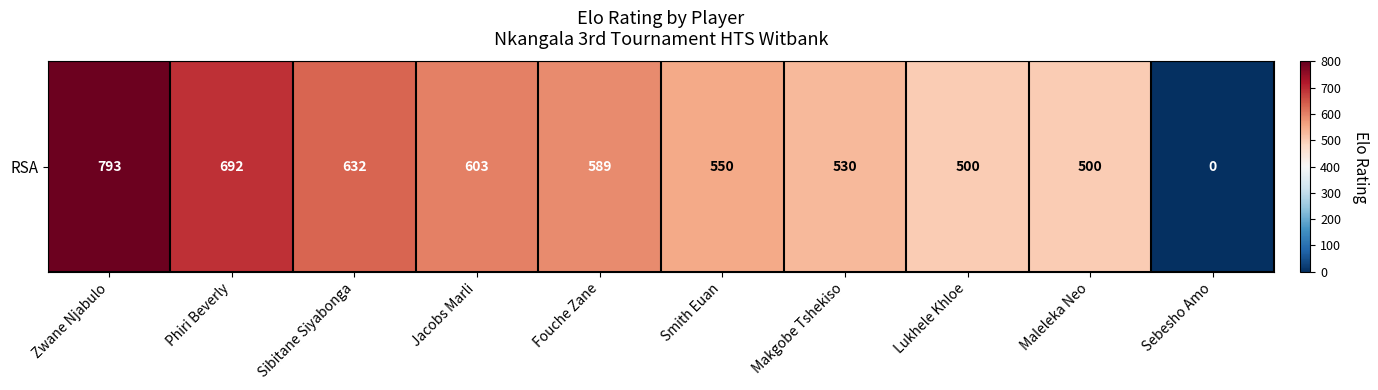

How many values are below 589?

5